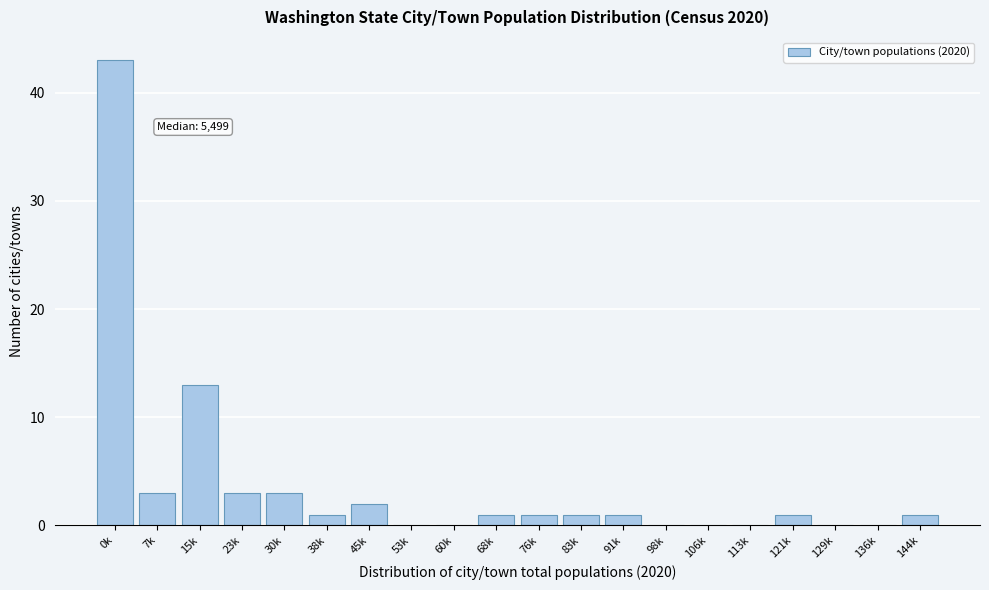

Reading right to left, extract all data points from this chart.

144k=1	136k=0	129k=0	121k=1	113k=0	106k=0	98k=0	91k=1	83k=1	76k=1	68k=1	60k=0	53k=0	45k=2	38k=1	30k=3	23k=3	15k=13	7k=3	0k=43